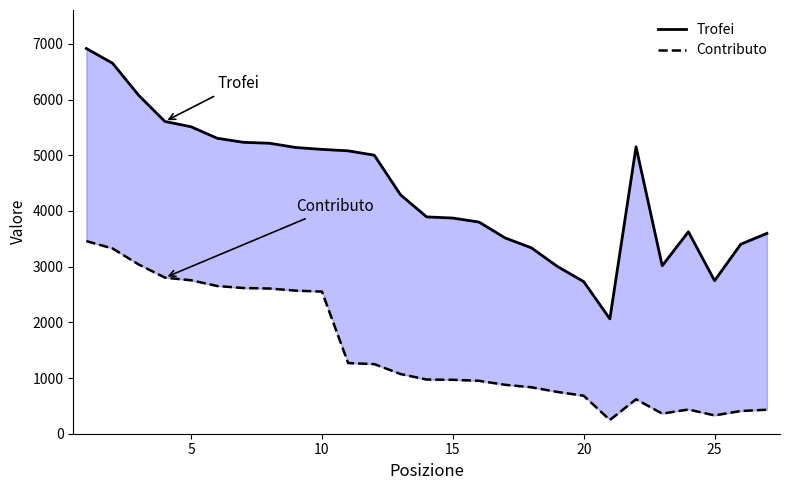

How many values in the Contributo series exceed 973?

13